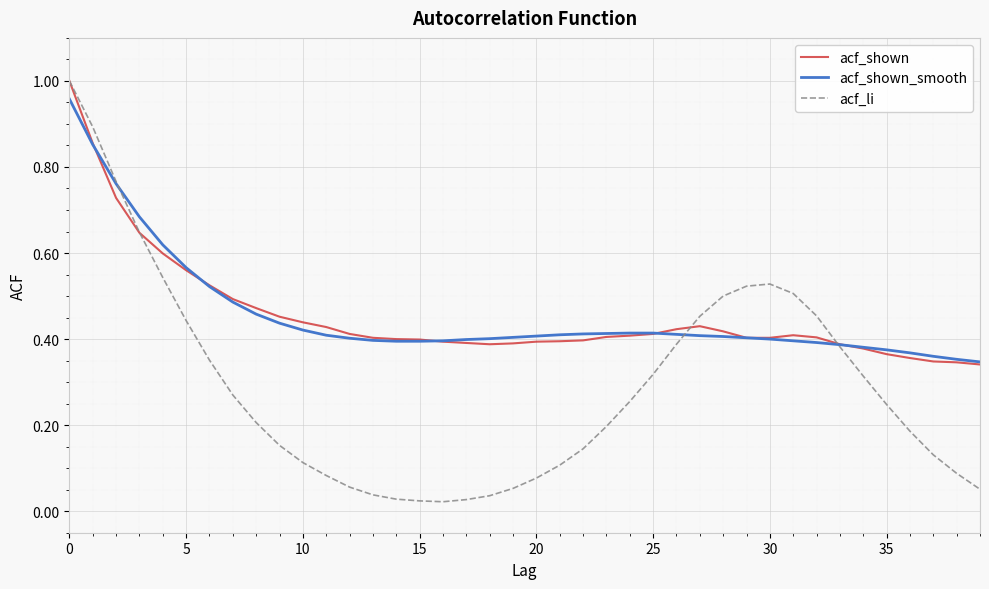

Count the number of categories in the chart.

40